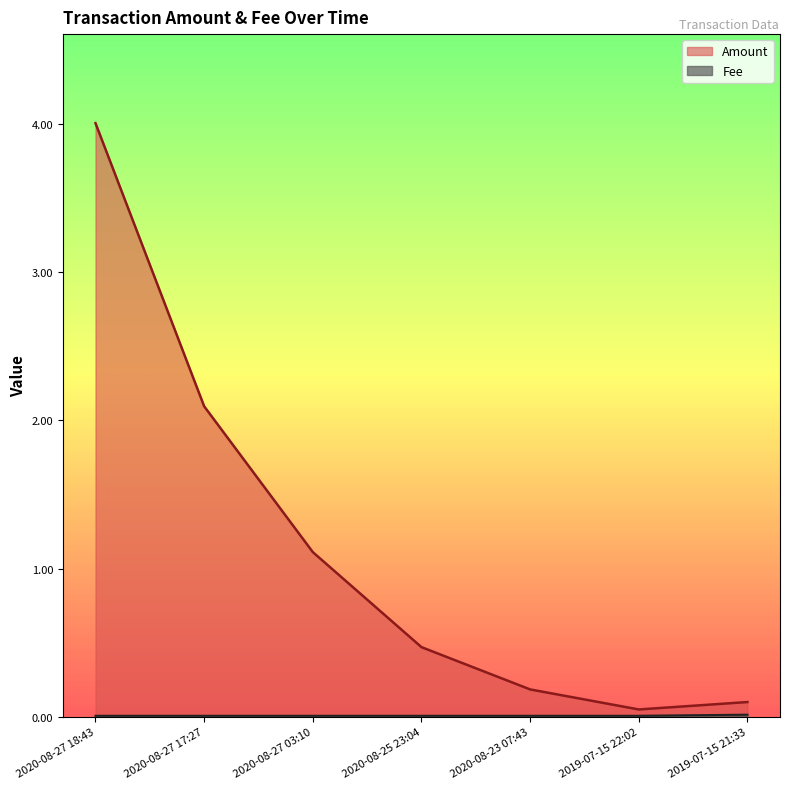

The Fee series shows 0.0 at 2020-08-27 17:27. True or false?

False